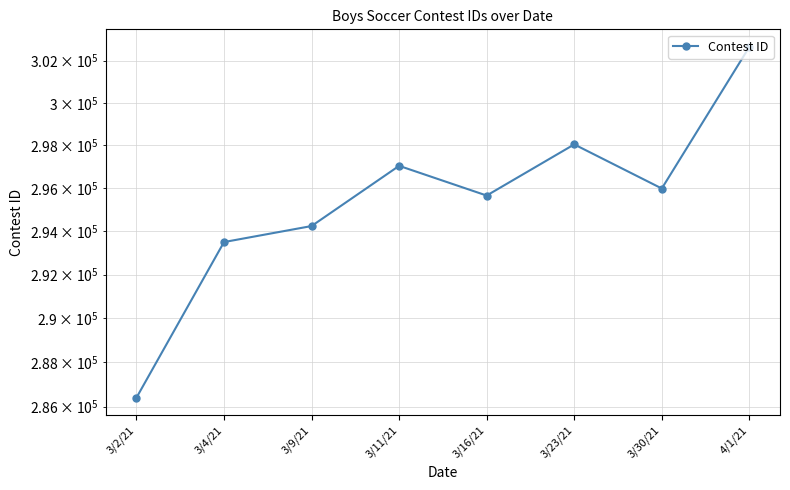

Reading right to left, extract all data points from this chart.

4/1/21=302658	3/30/21=295985	3/23/21=298047	3/16/21=295657	3/11/21=297043	3/9/21=294241	3/4/21=293500	3/2/21=286395